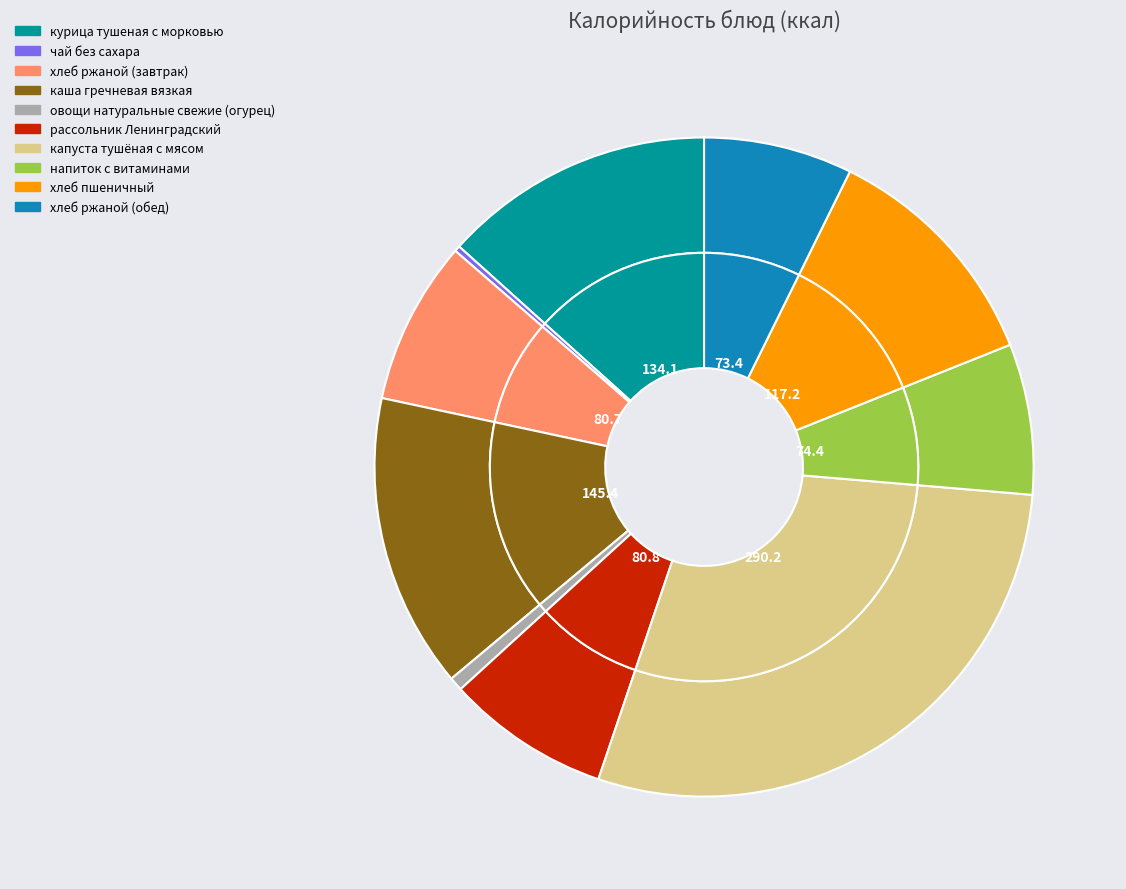

Is хлеб ржаной (обед) the majority of the pie?

No